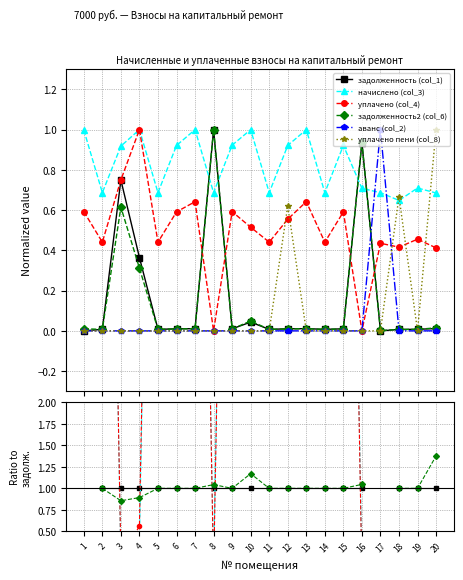

Between 20 and 15, which is larger?

20